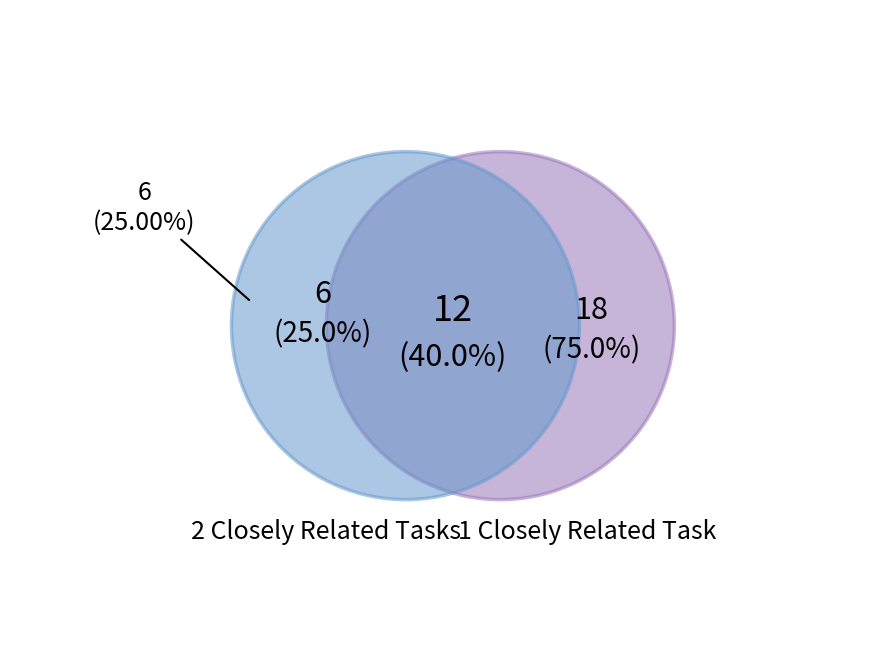

Is there a majority slice in this chart?

No